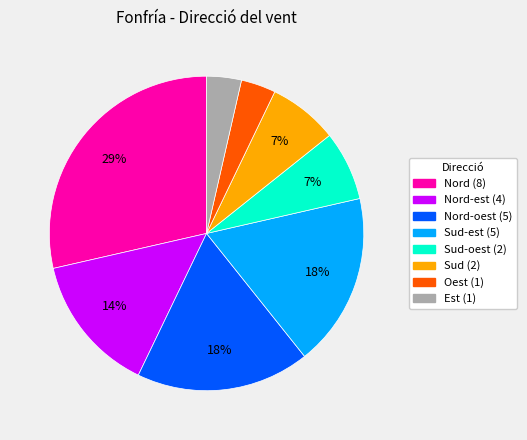

To the nearest percent, what is the difference between the largest and smallest slice percentages?

25%